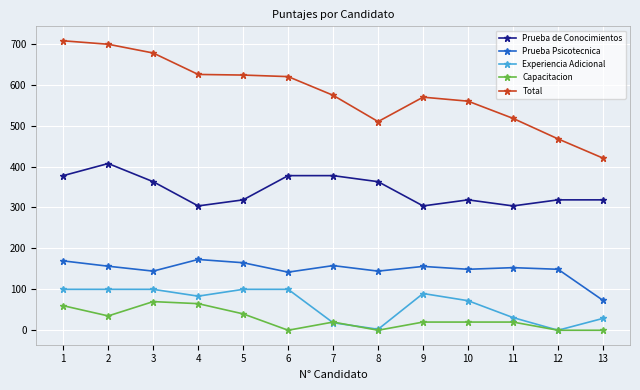

Which series has the largest total across all categories?

Total